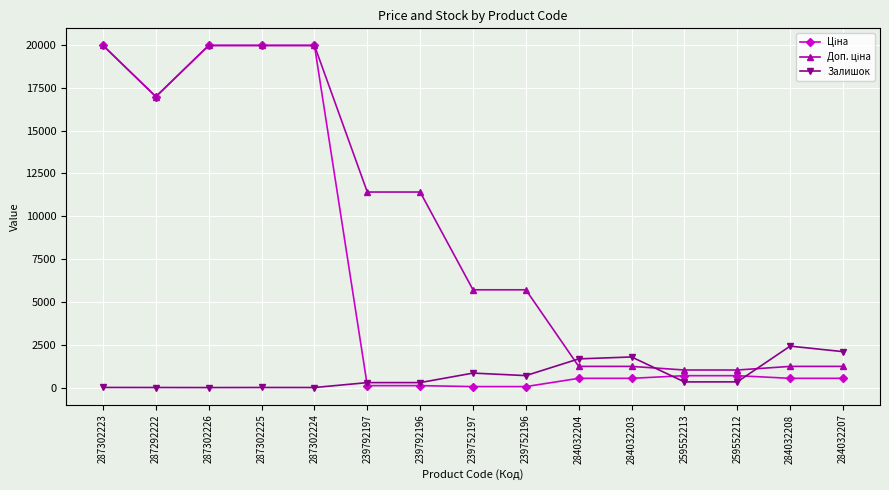

The value of Залишок at 287302225 is 5.0. True or false?

True